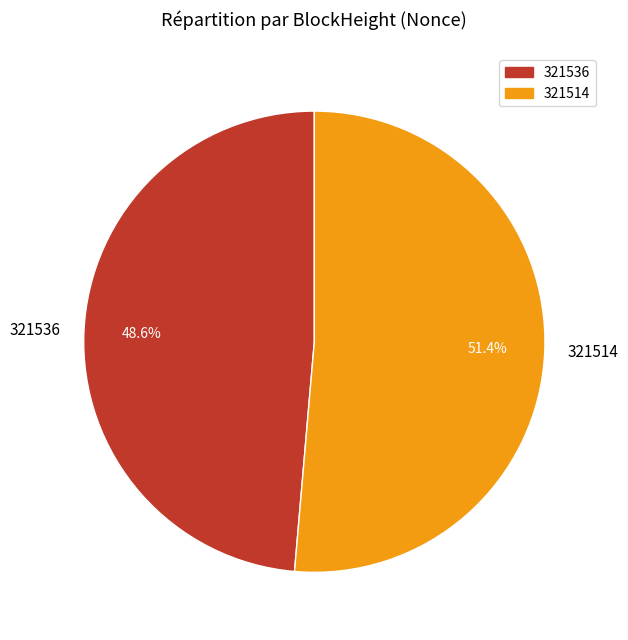

Which has a higher value, 321514 or 321536?

321514